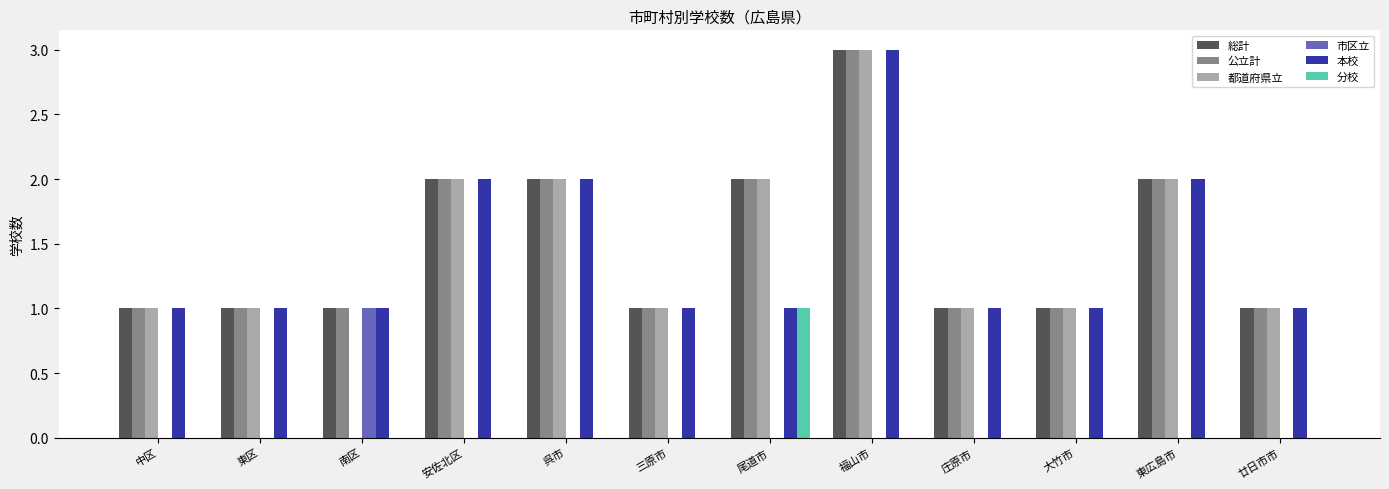

Reading left to right, what are all the values shown in this chart?

総計: 1	1	1	2	2	1	2	3	1	1	2	1
公立計: 1	1	1	2	2	1	2	3	1	1	2	1
都道府県立: 1	1	0	2	2	1	2	3	1	1	2	1
市区立: 0	0	1	0	0	0	0	0	0	0	0	0
本校: 1	1	1	2	2	1	1	3	1	1	2	1
分校: 0	0	0	0	0	0	1	0	0	0	0	0